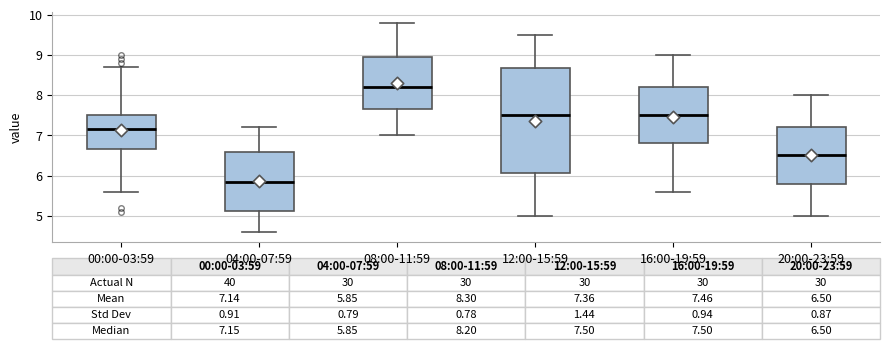

Which box has the lowest median line?

04:00-07:59